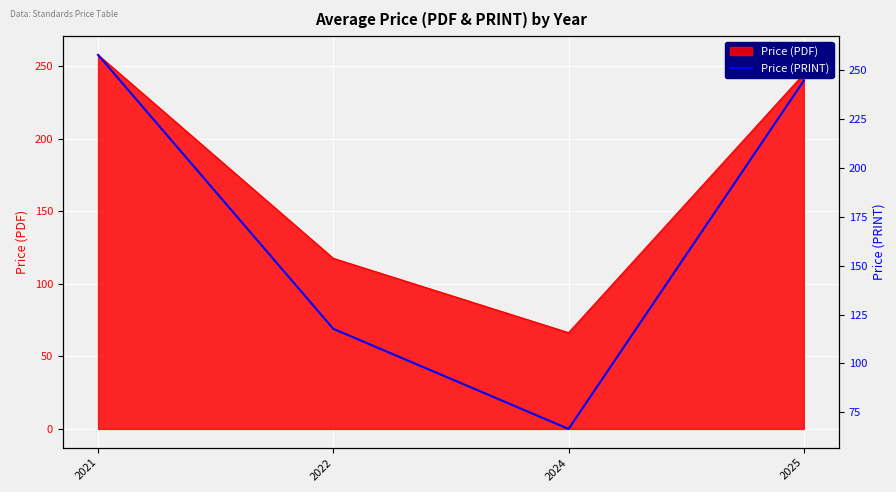

What is the maximum value shown in the chart?

258.0